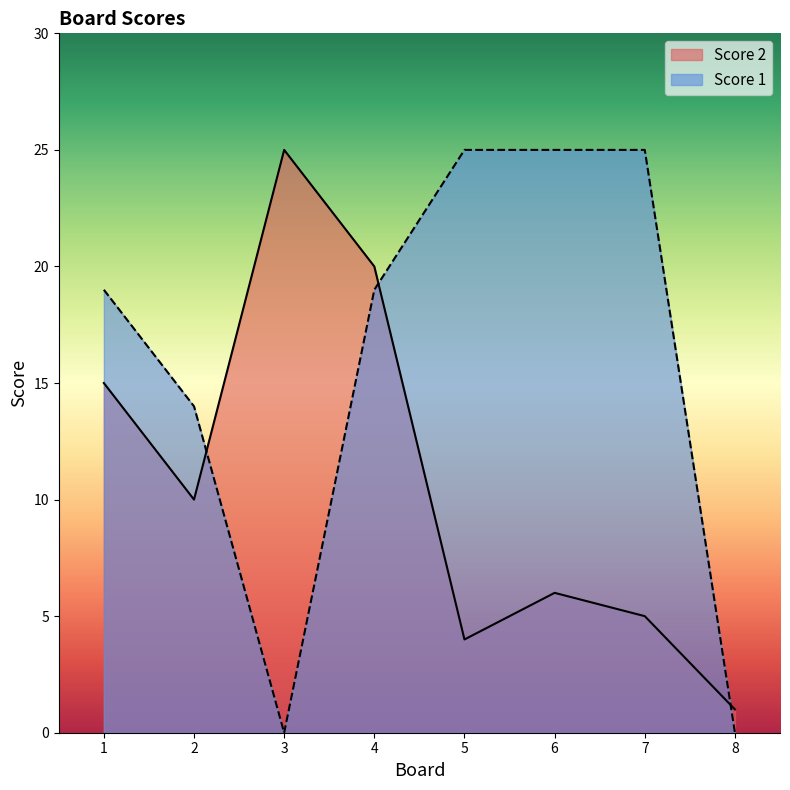

Reading left to right, extract all data points from this chart.

Score 2: 15	10	25	20	4	6	5	1
Score 1: 19	14	0	19	25	25	25	0